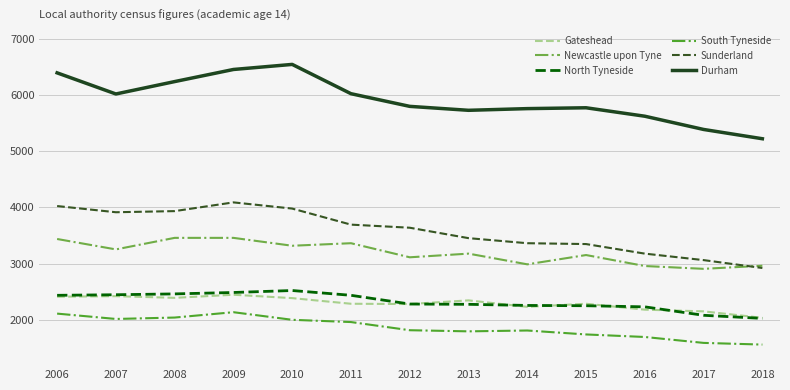

What are all the series names shown in the legend?

Gateshead, Newcastle upon Tyne, North Tyneside, South Tyneside, Sunderland, Durham